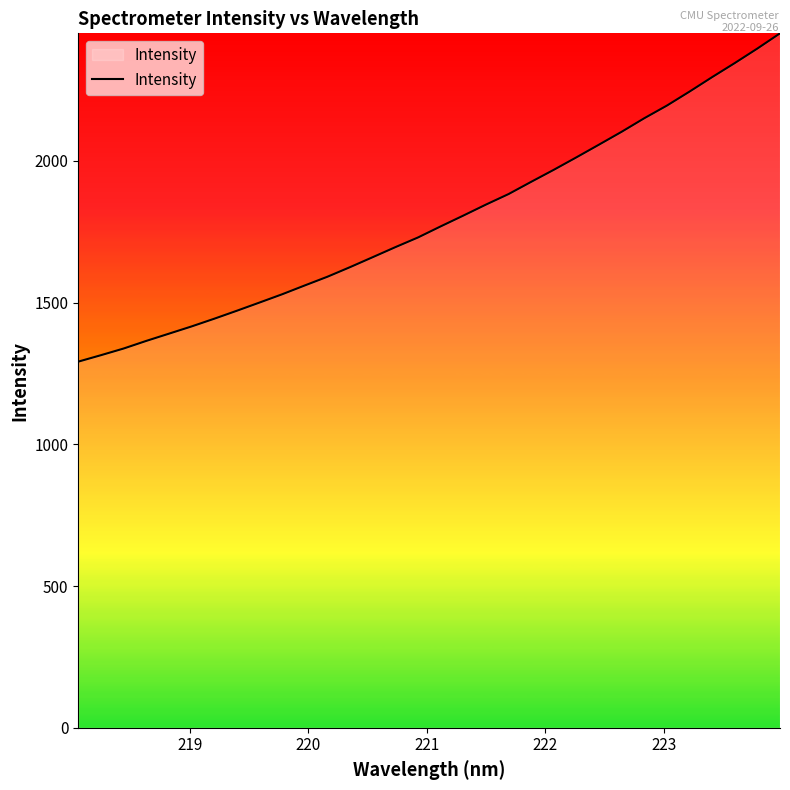

What is the minimum value shown in the chart?

1291.8